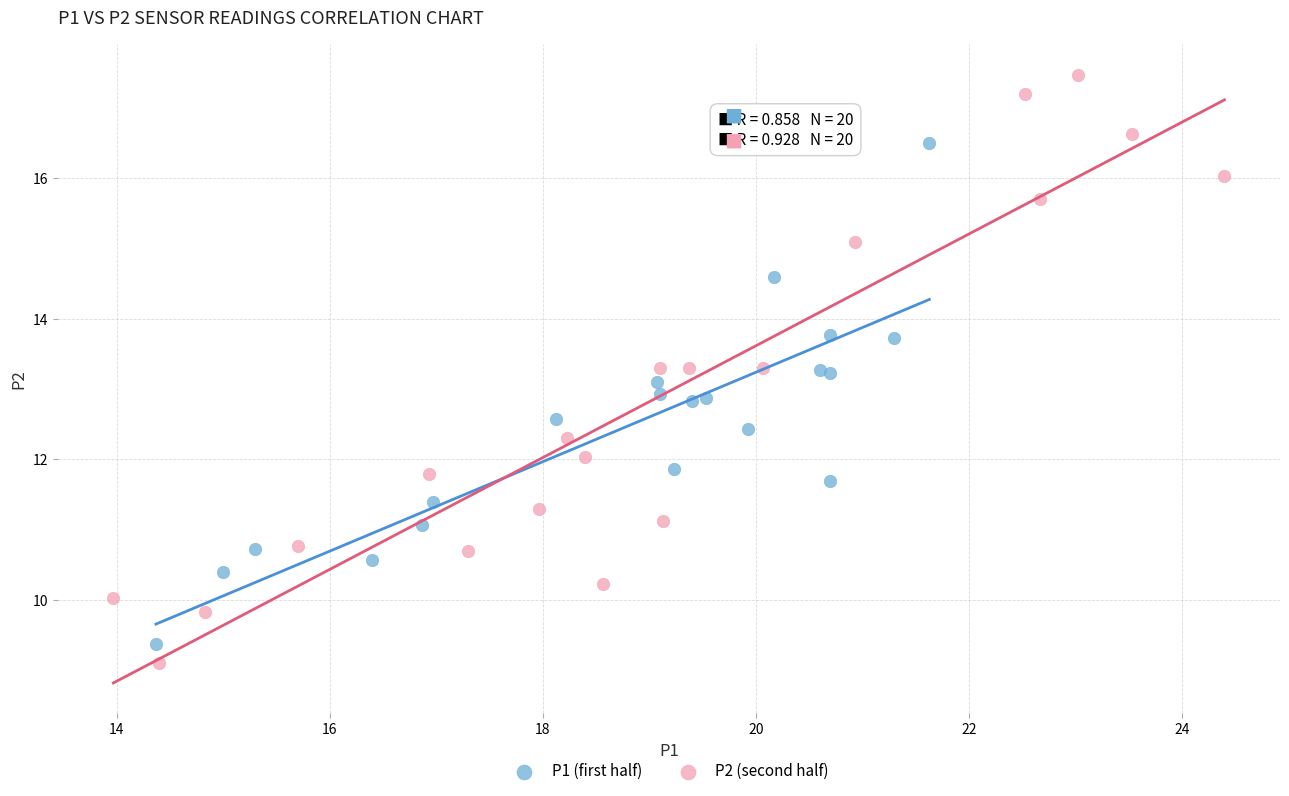

What are all the series names shown in the legend?

P1 (first half), P2 (second half)